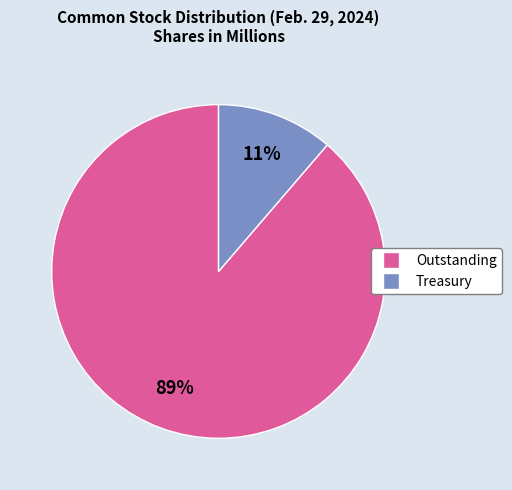

Does any single category account for the majority?

Yes